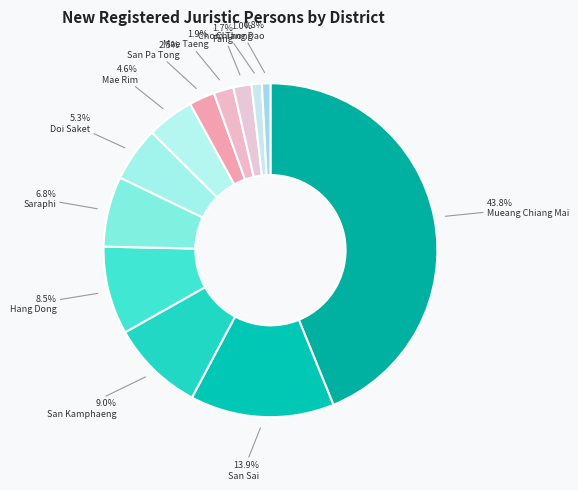

Which category has the biggest portion of the pie?

Mueang Chiang Mai